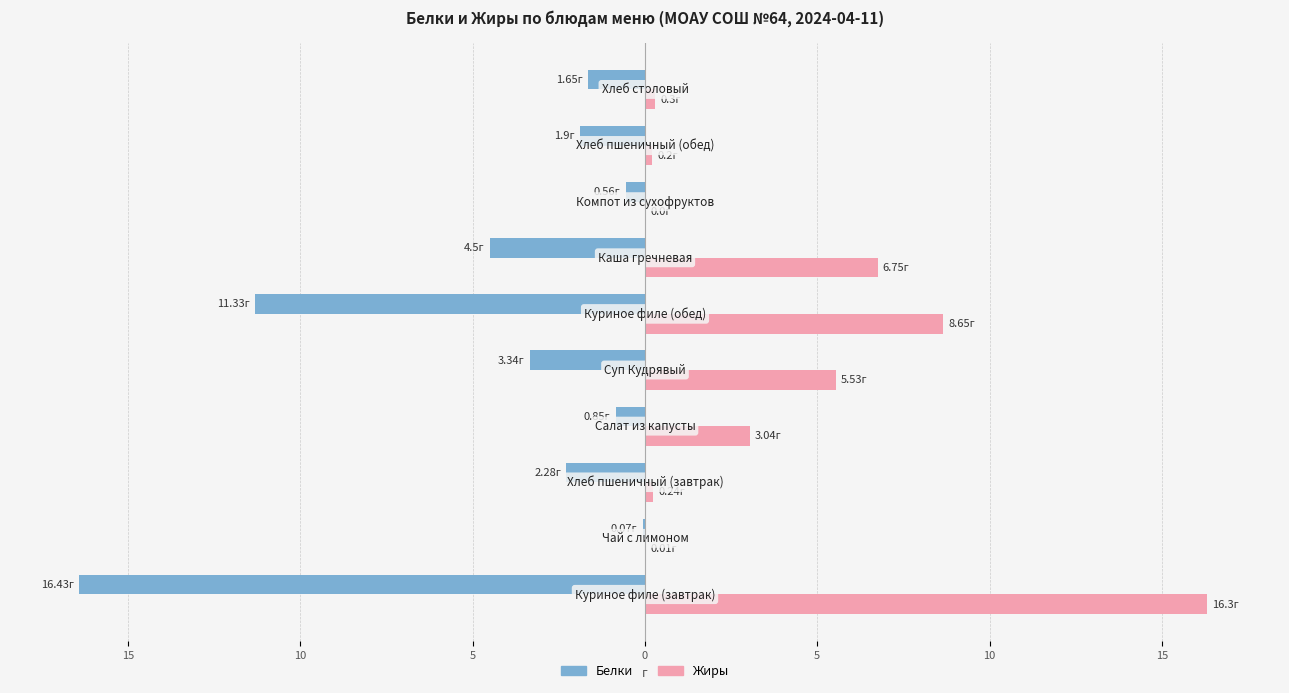

What are all the series names shown in the legend?

Белки, Жиры